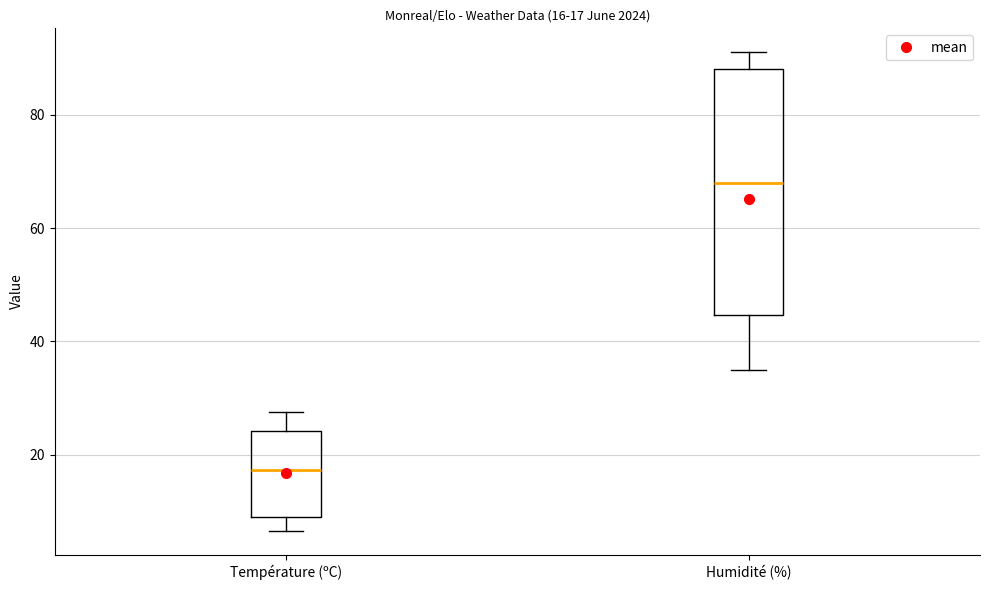

Which box's median line is the highest?

Humidité (%)